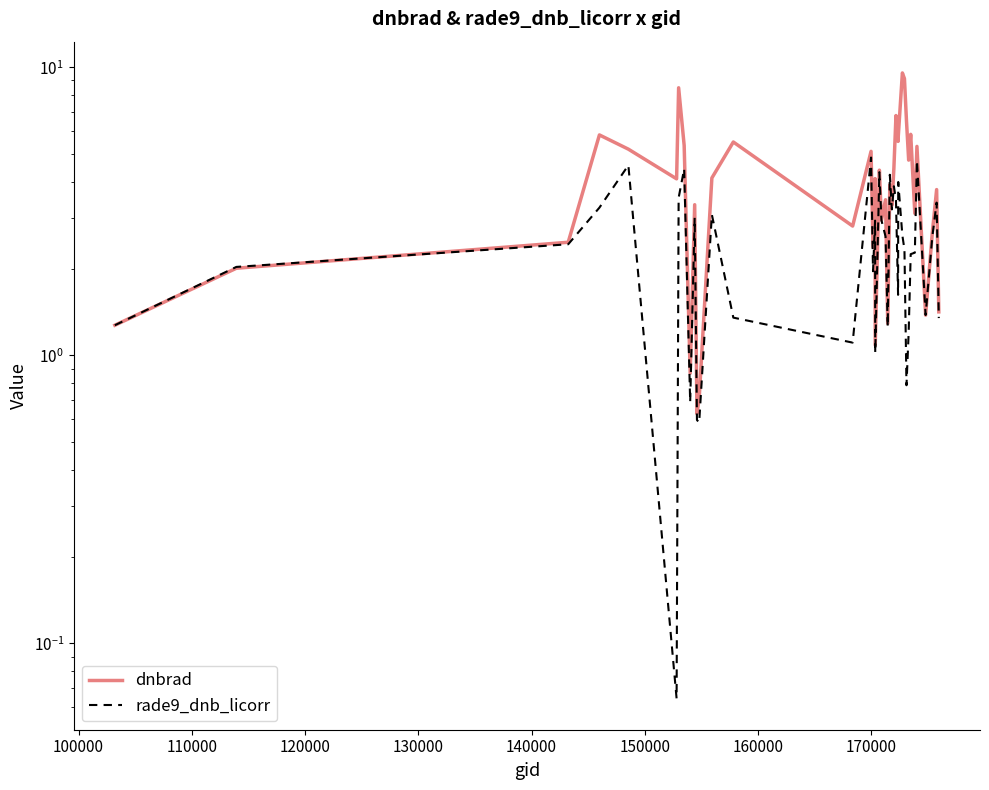

What is the highest value of the dnbrad series?

9.6